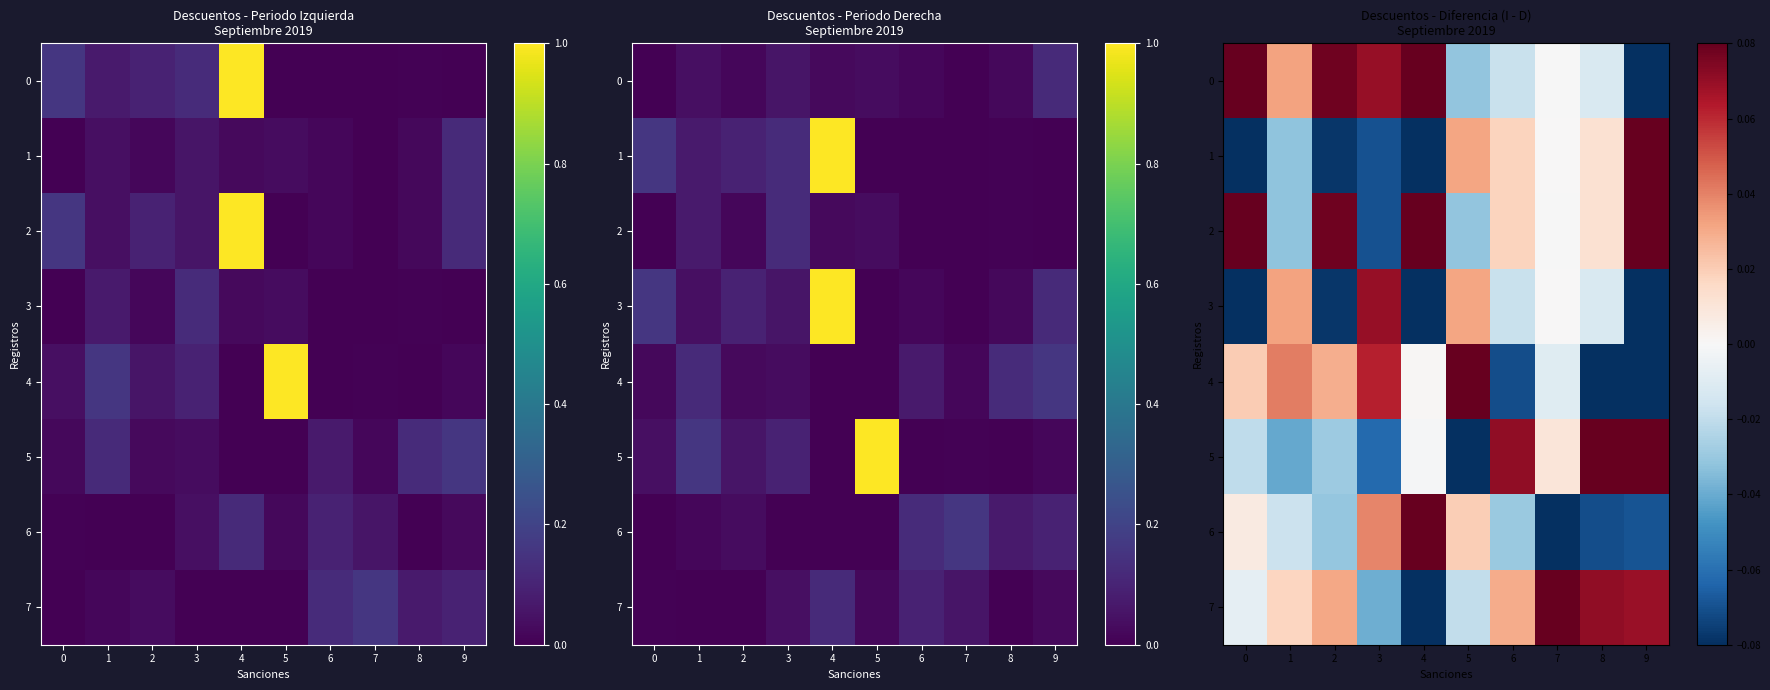

Where is 4 nearest to the value 0?

4